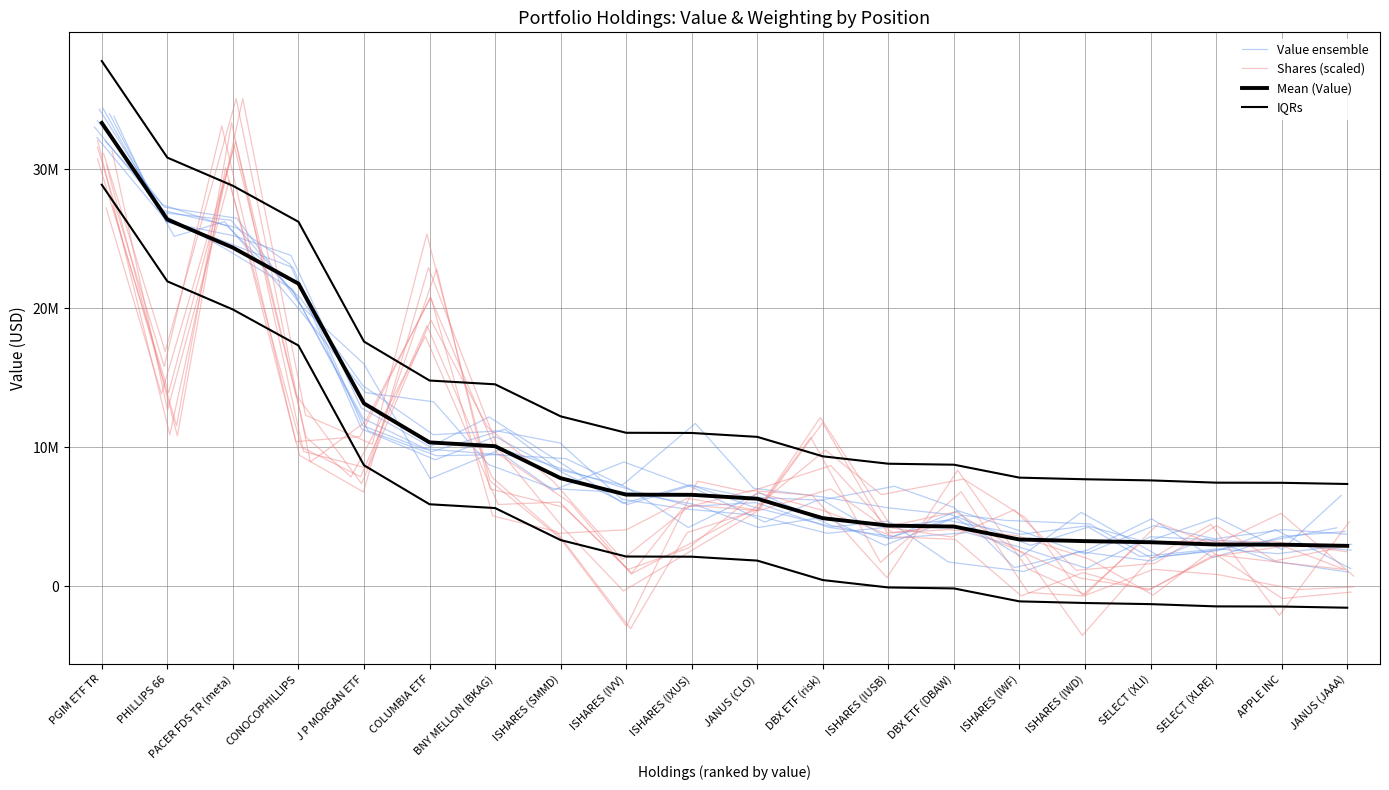

At which category does Shares (scaled) reach its first local peak?

PACER FDS TR (meta)